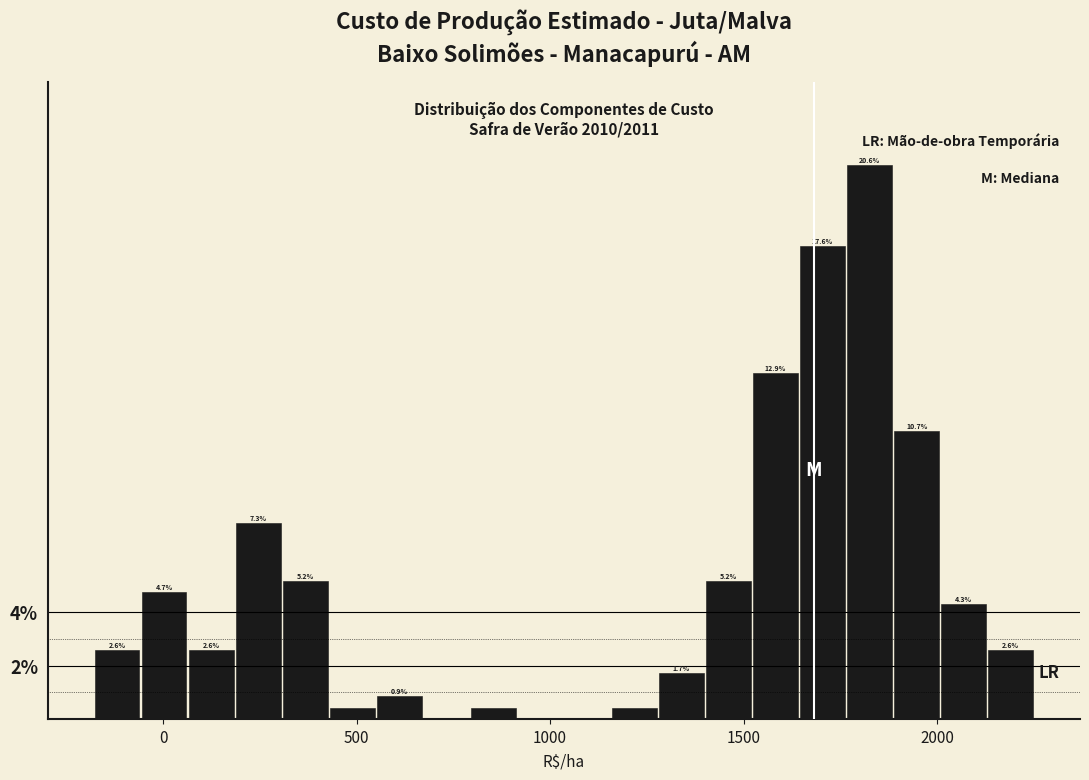

Read against the x-axis, roughly where is the centre of the tallest bar?

1850